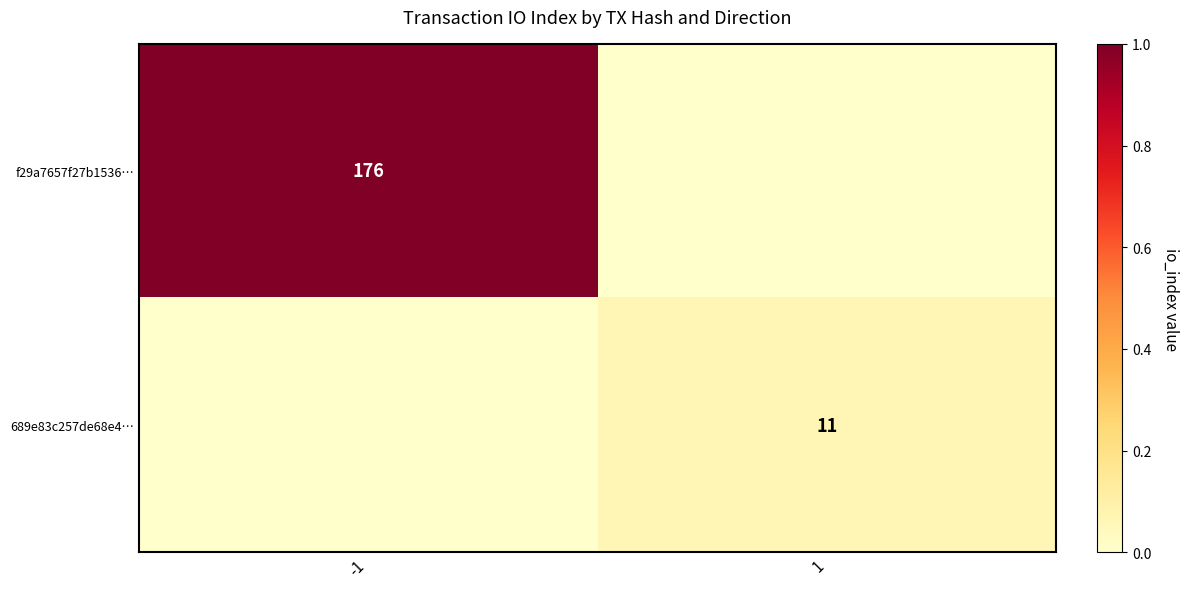

The value of 689e83c257de68e4… at 1 is 15. True or false?

False